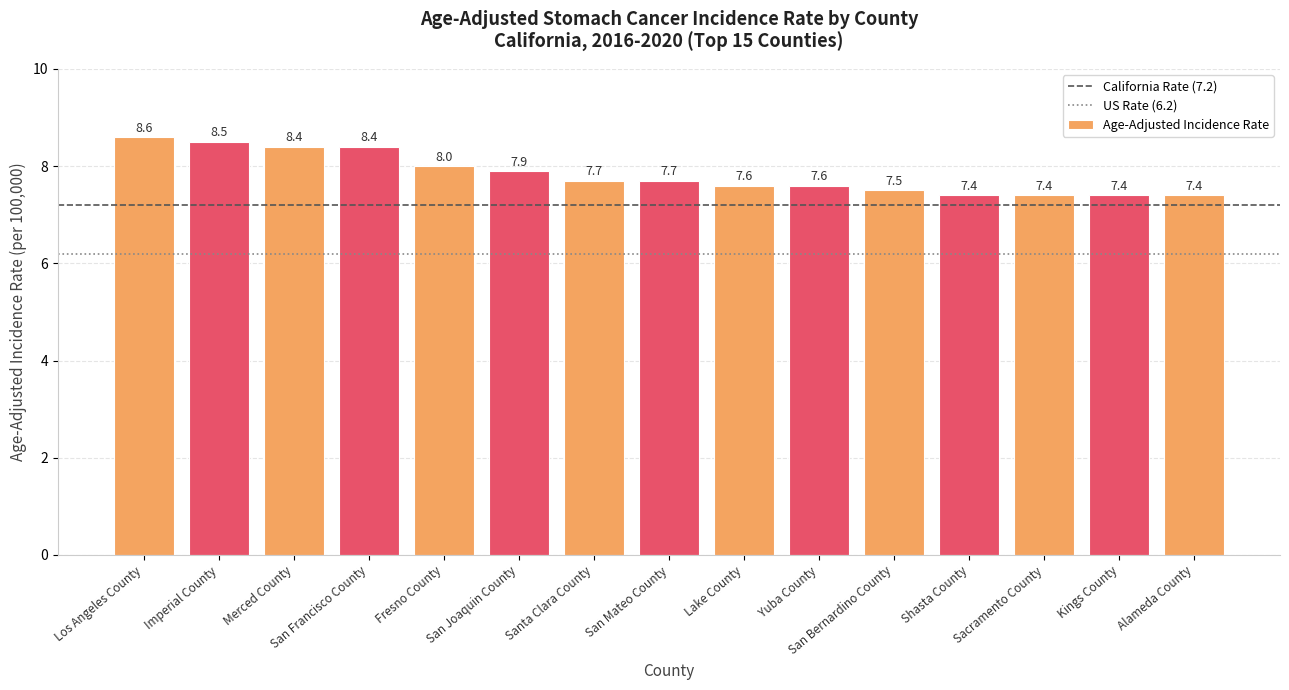

What position from the right is Fresno County?

11